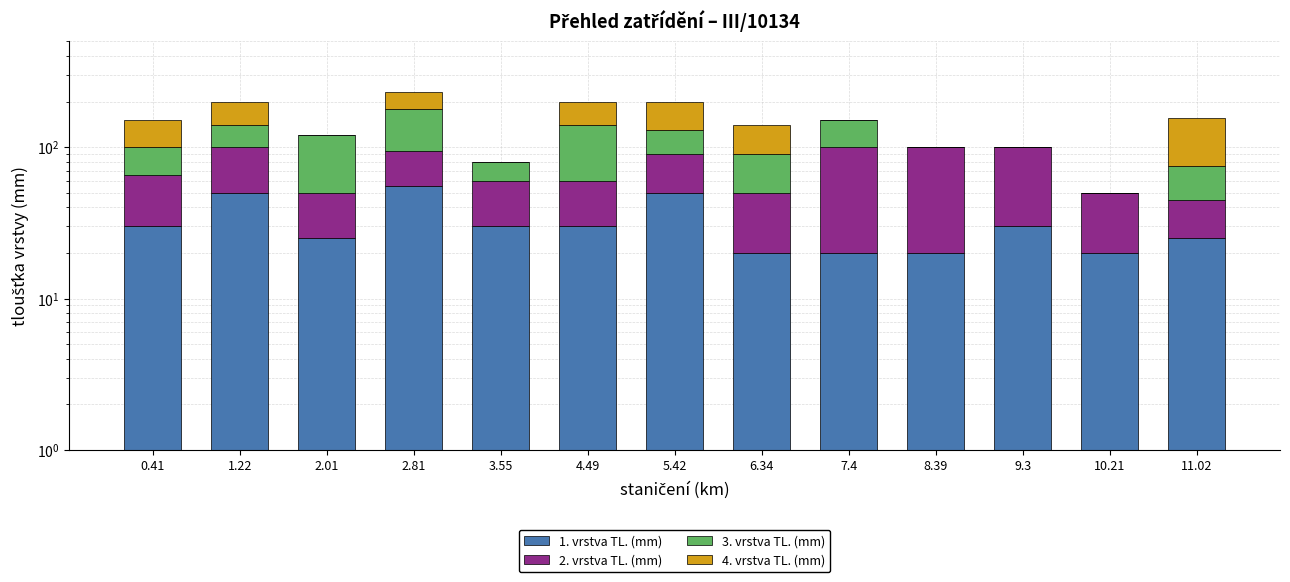

What is the label of the 2nd bar from the left?

1.22